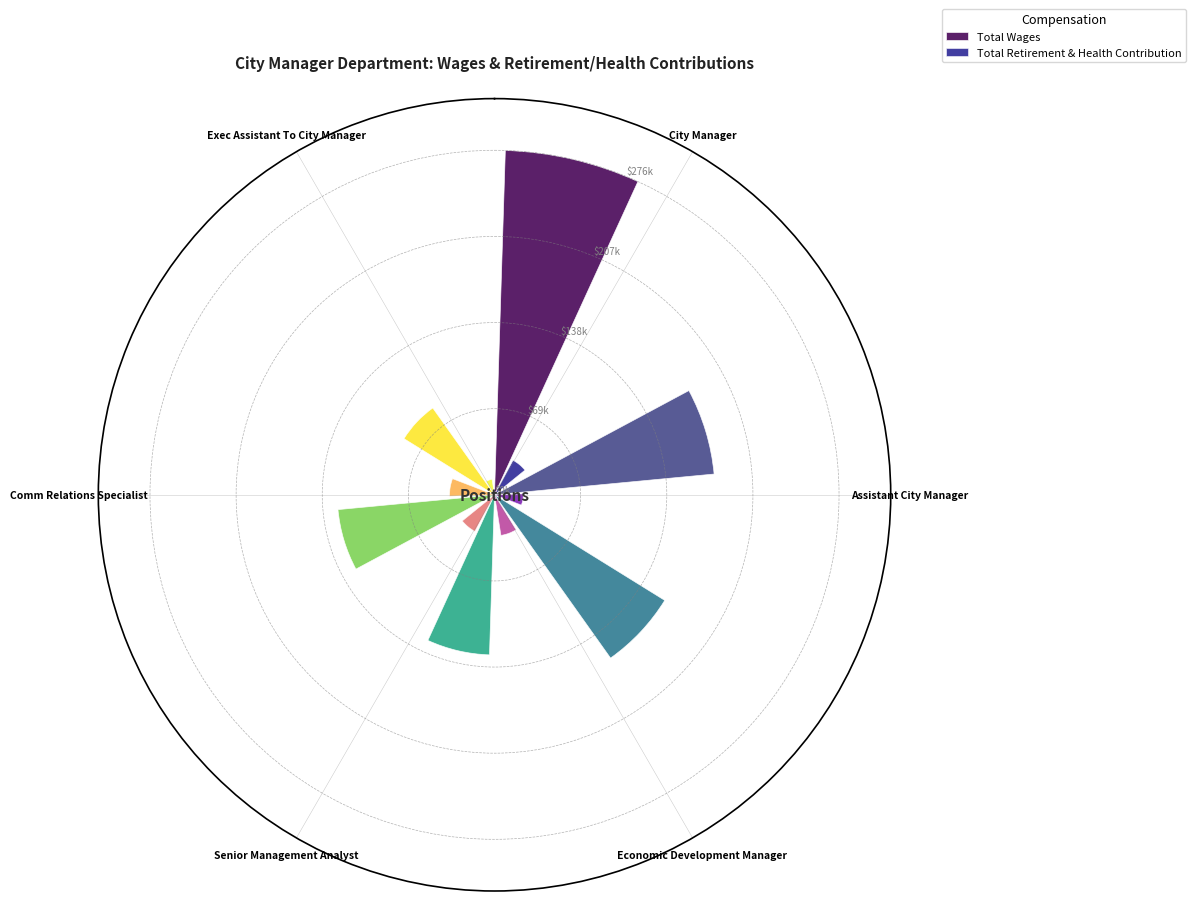

Between Comm Relations Specialist and Assistant City Manager, which is larger?

Assistant City Manager